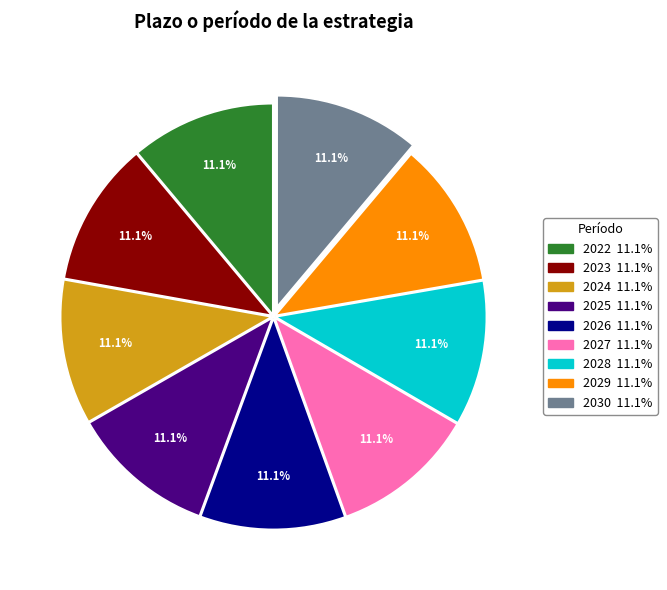

How many slices are in this pie chart?

9